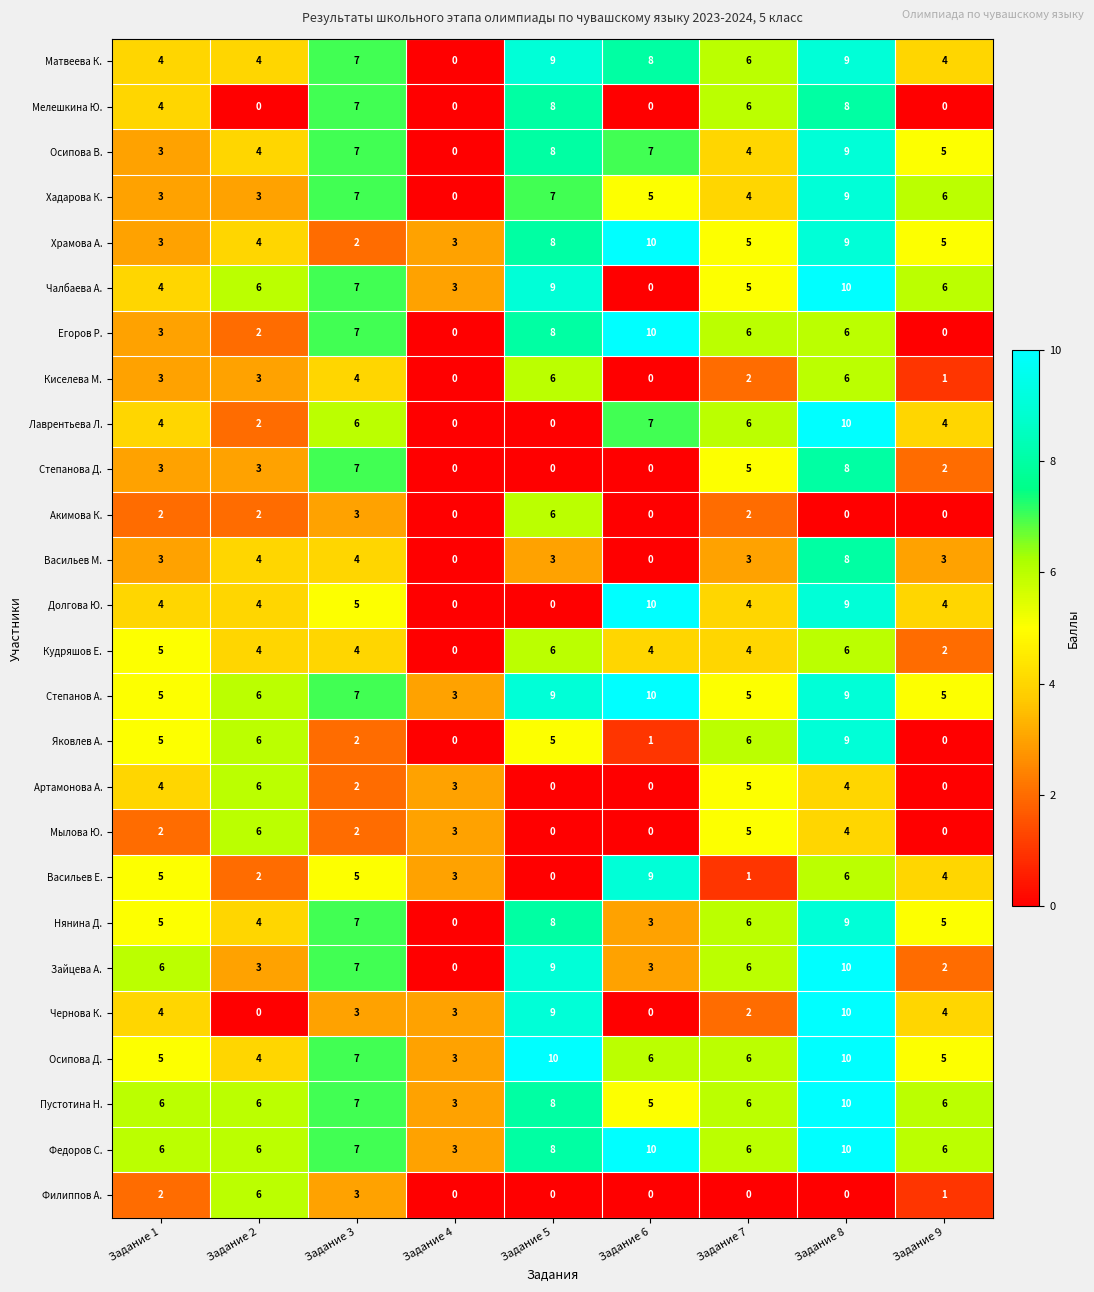

Is the value of Артамонова А. at Задание 3 greater than the value of Киселева М. at Задание 3?

No